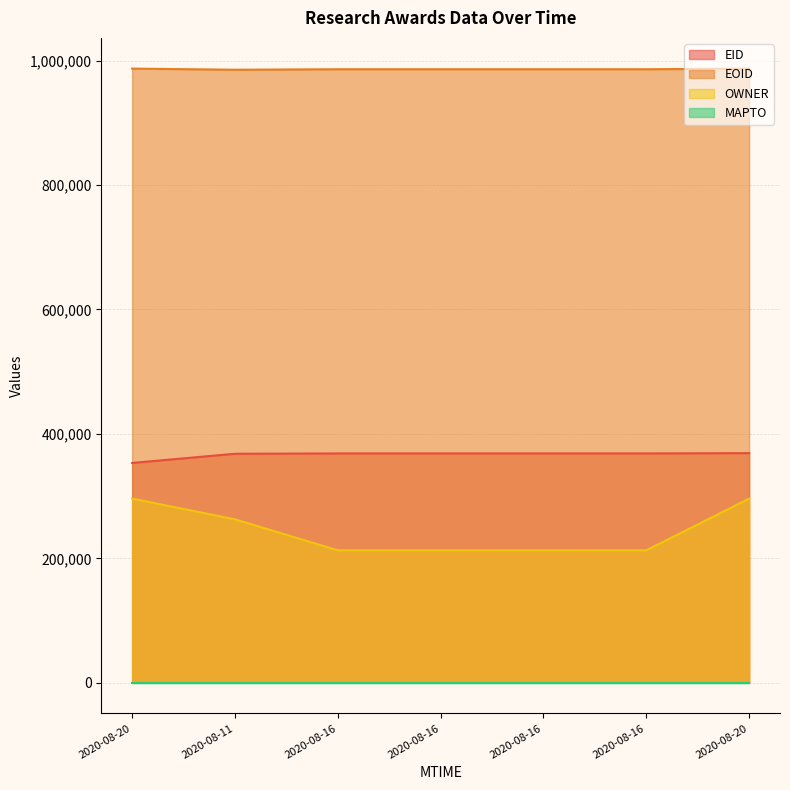

Which series has the largest range (max minus min)?

OWNER